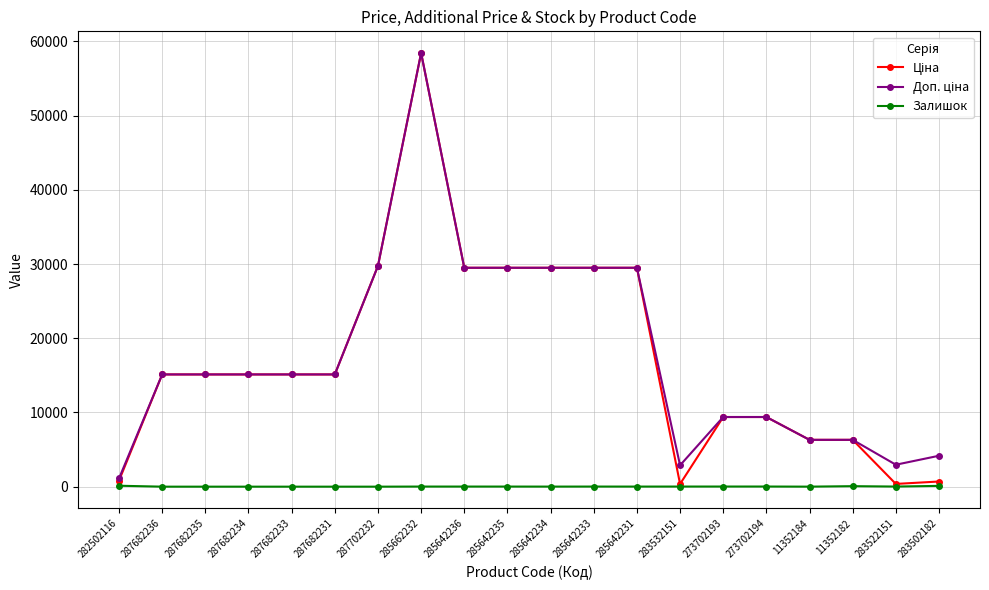

What is the average value of the Залишок series?

22.1